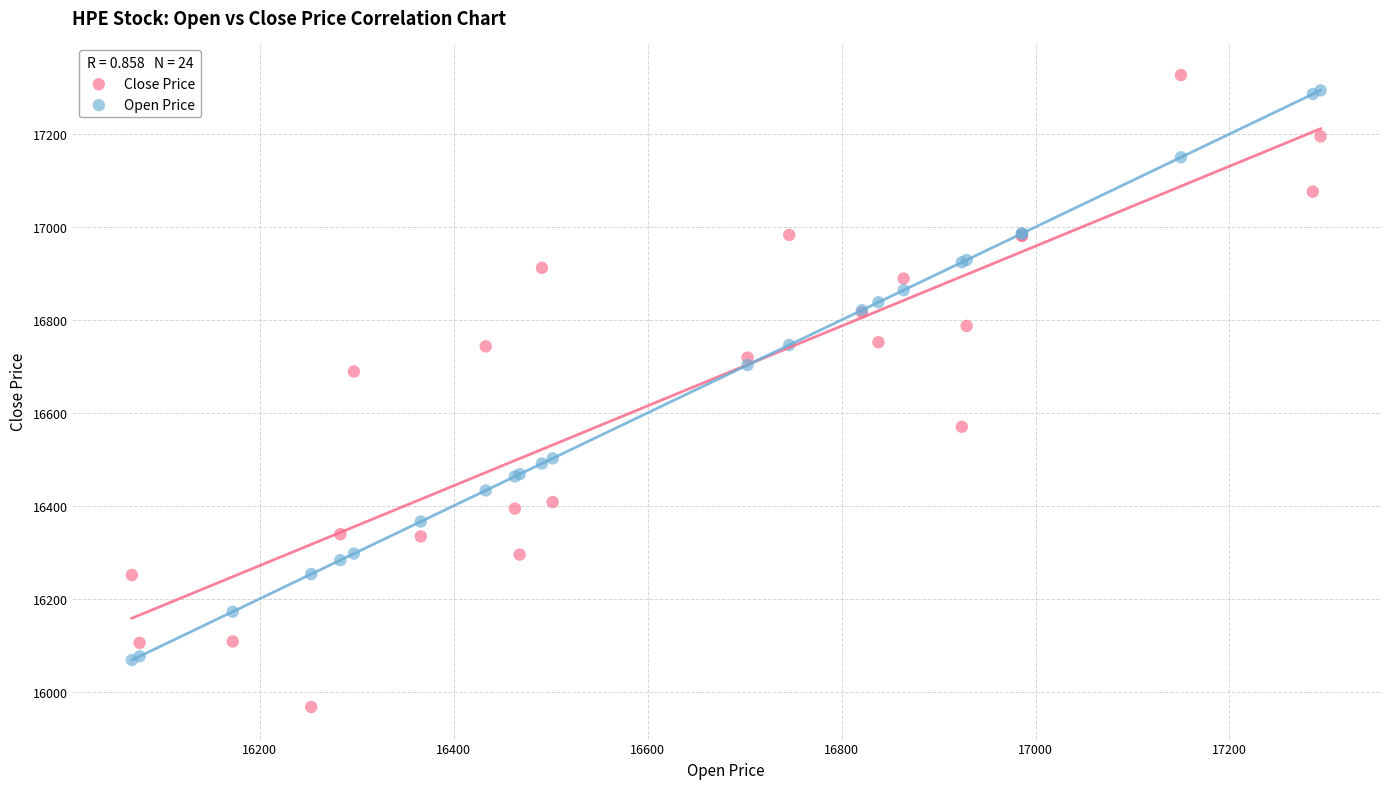

Which series contains the highest Y value?

Close Price